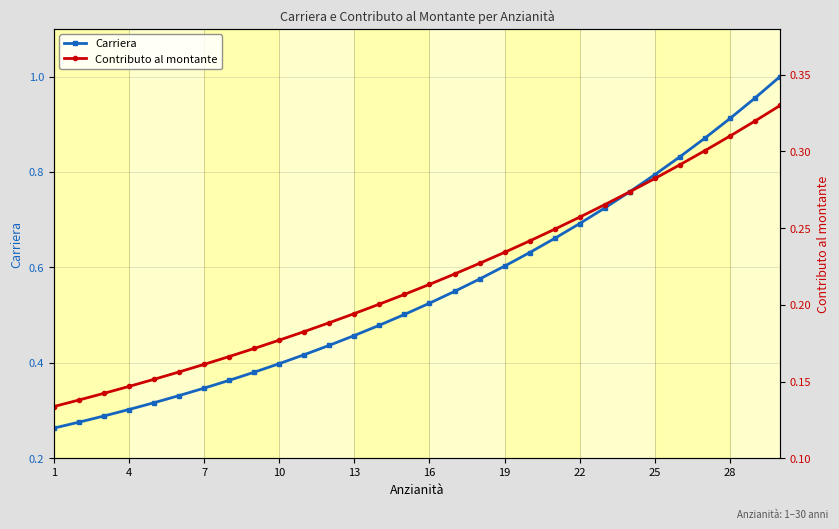

Rank the series at 10 from lowest to highest value.

Contributo al montante, Carriera